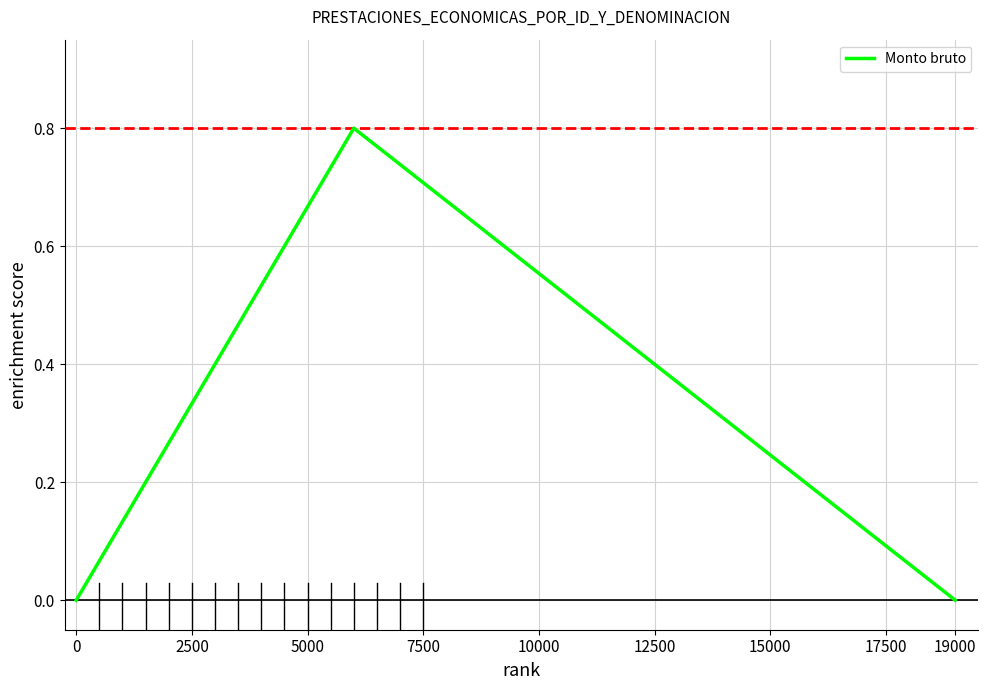

True or false: the data shows 0.9 at 10000.

False